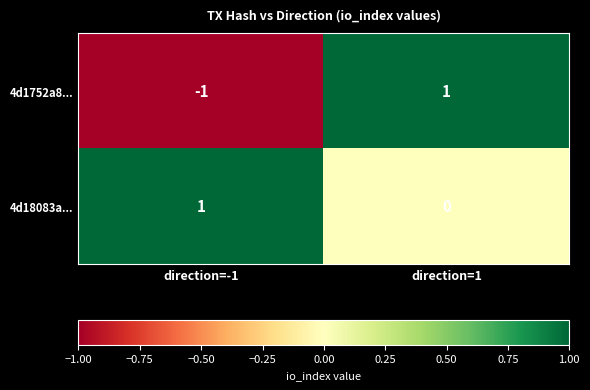

Between direction=-1 and direction=1, which series saw the biggest shift?

4d1752a8...